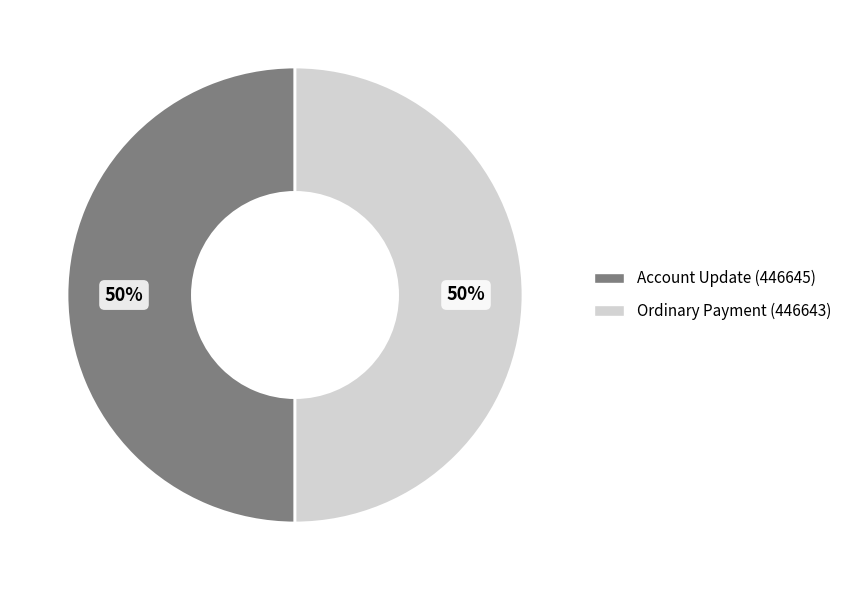

Do Account Update (446645) and Ordinary Payment (446643) together represent more than half of the pie?

Yes